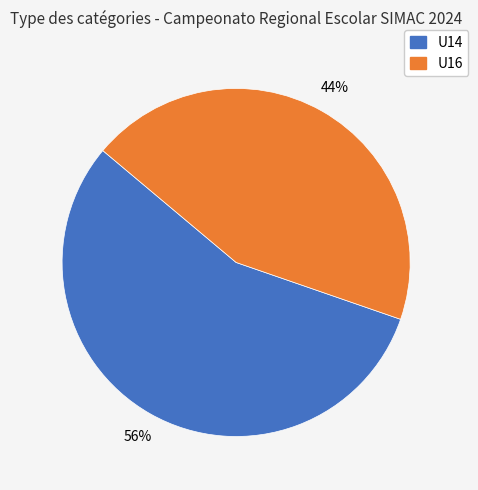

The U14 slice represents 56% of the pie. True or false?

True